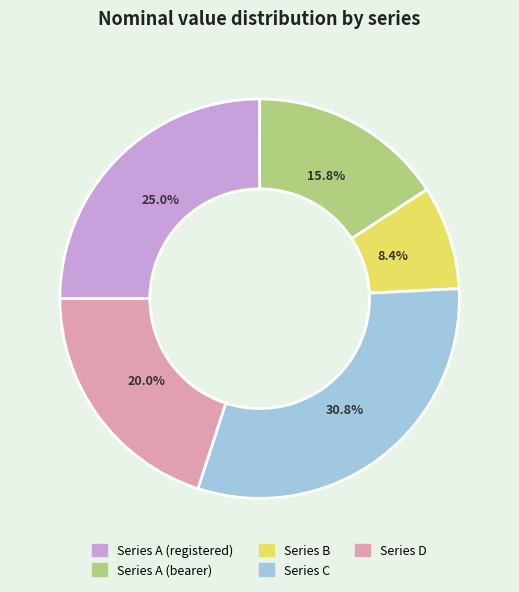

Combined, what portion of the pie is Series D and Series A (bearer)?

35.8%